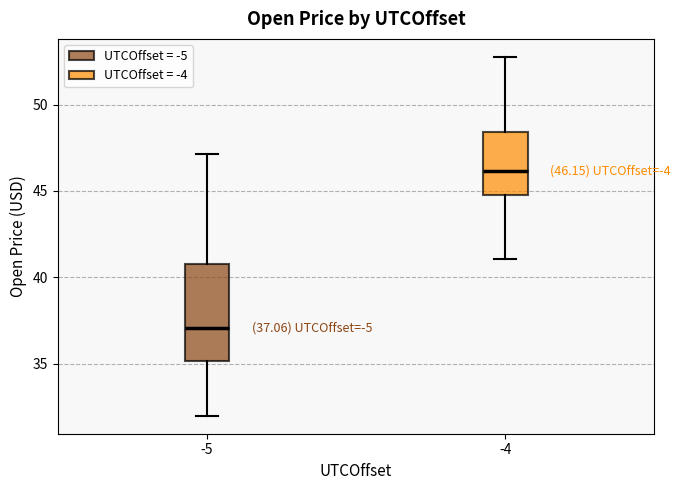

Which box has the lowest median line?

-5